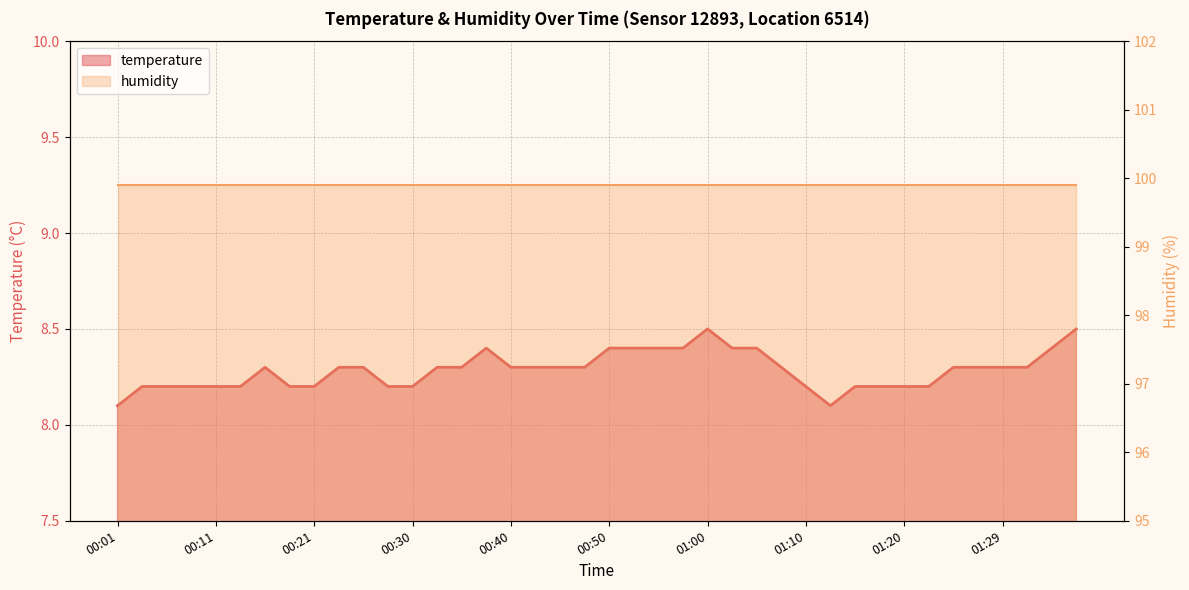

How many interior local valleys (lower than both neighbors) does the data have?

1